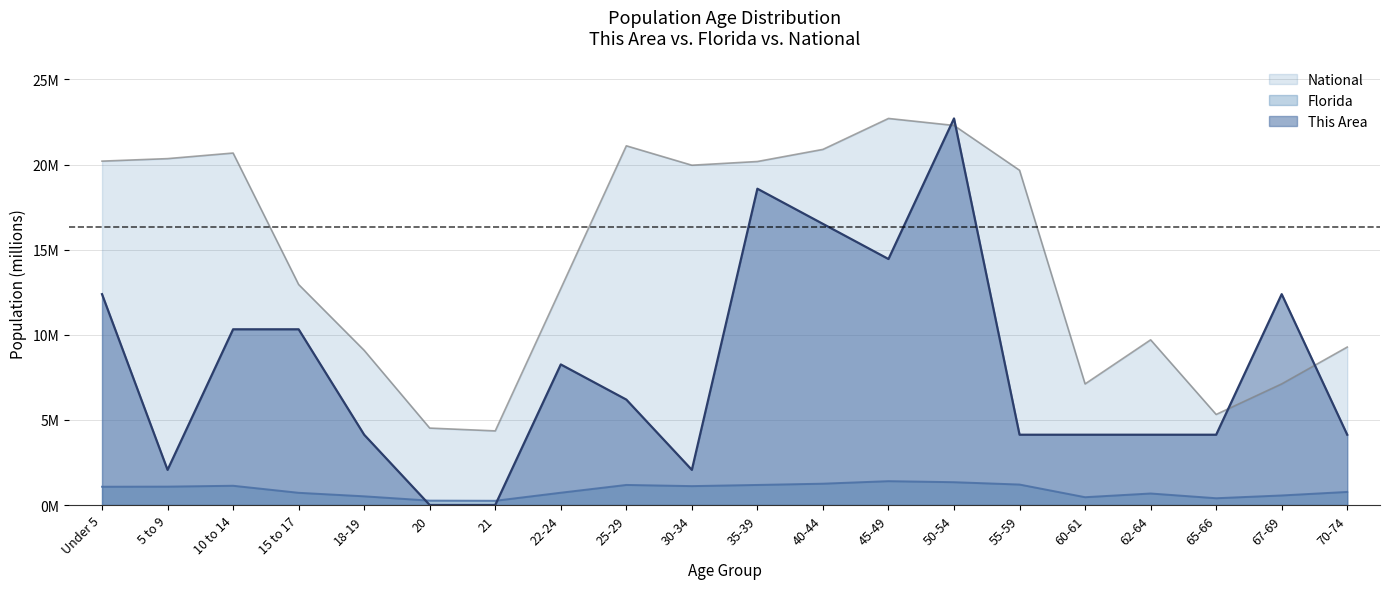

Which category has the lowest value in the This Area series?

20